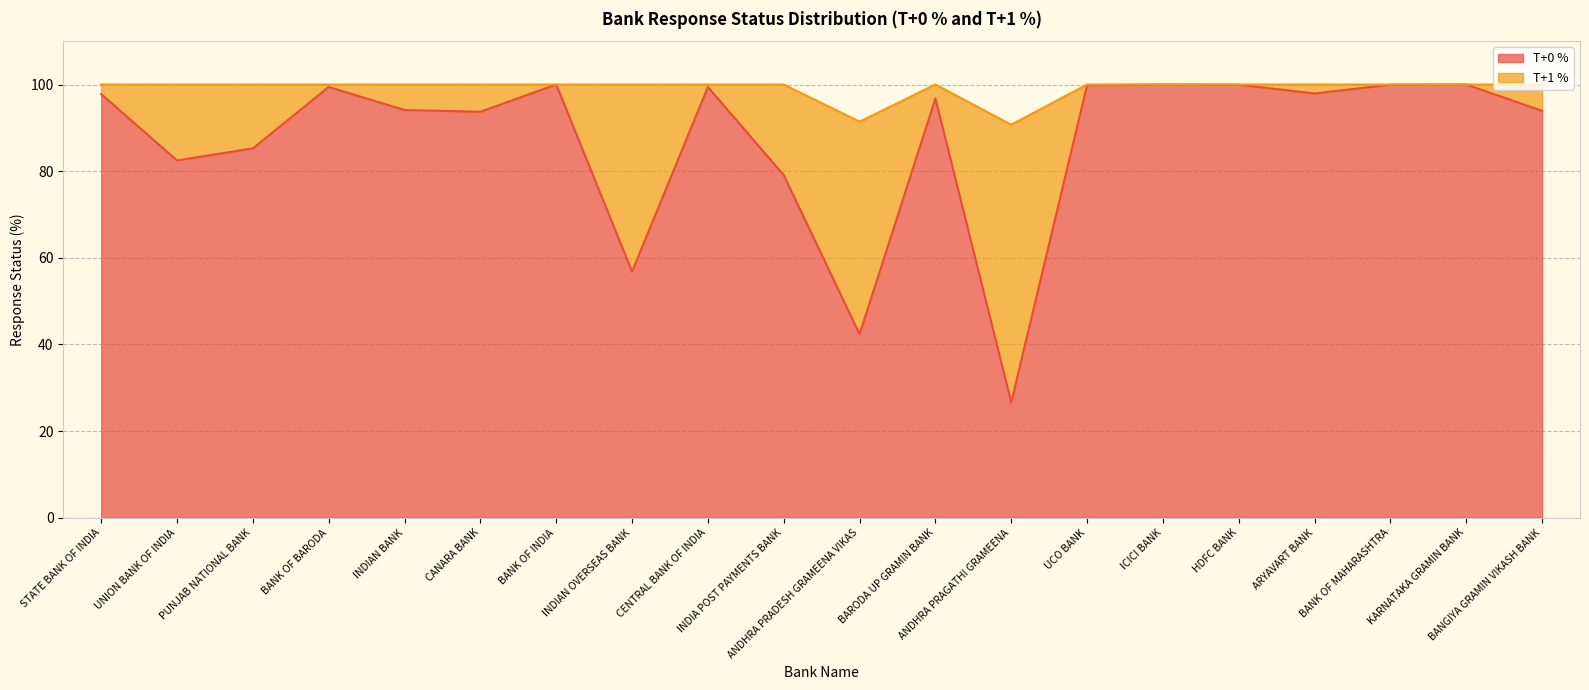

What is the sum of all values?

1745.4